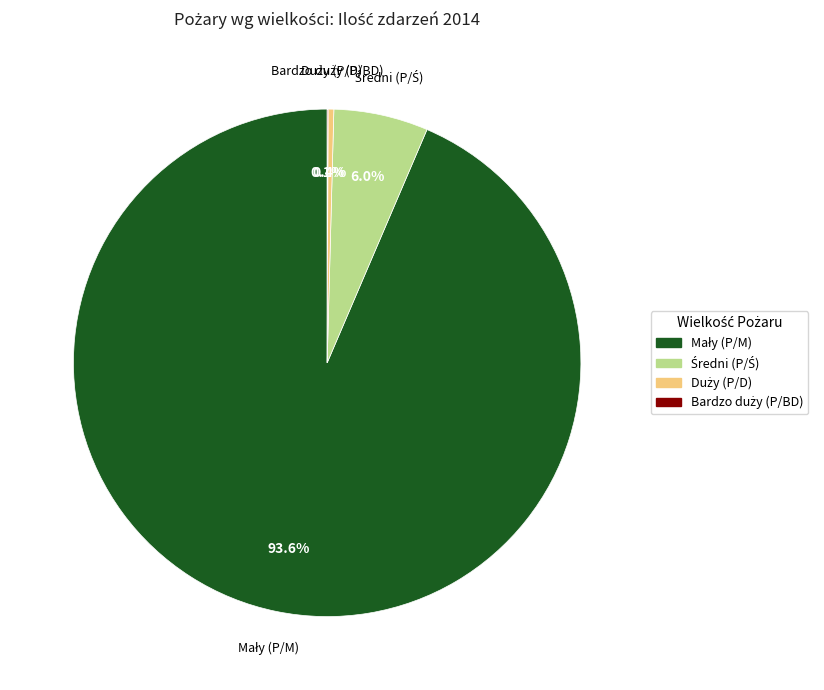

Is there any slice that represents more than half of the pie?

Yes